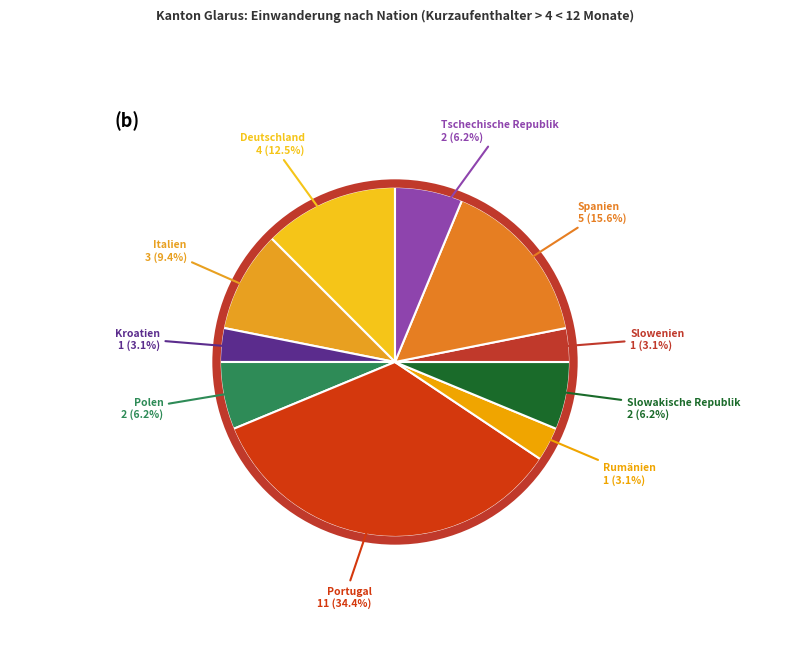

To the nearest percent, what portion does Kroatien represent?

3%